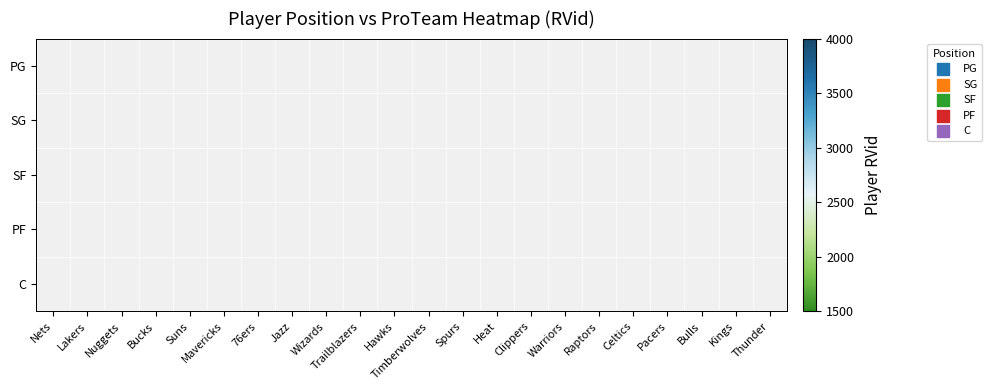

Count the number of data series in this chart.

5